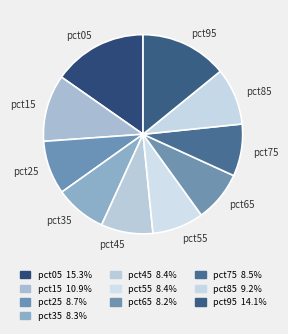

True or false: pct85 accounts for 1% of the total.

False